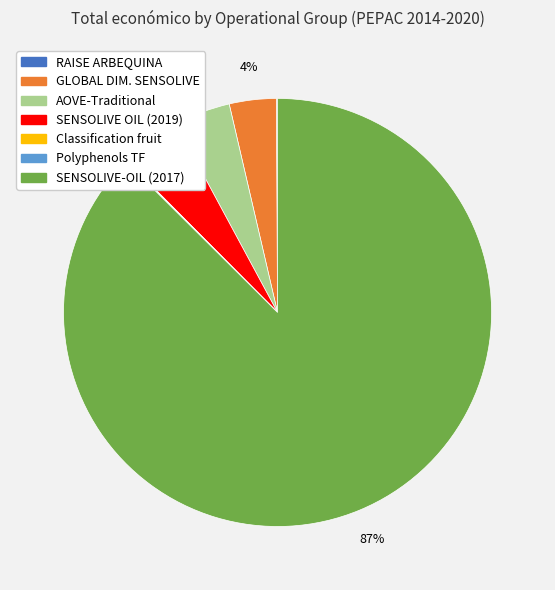

Which category accounts for the majority?

SENSOLIVE-OIL (2017)